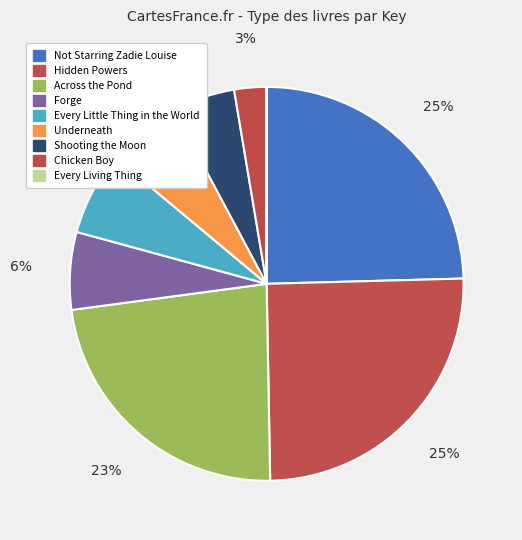

To the nearest percent, what percentage of the pie is Chicken Boy?

3%